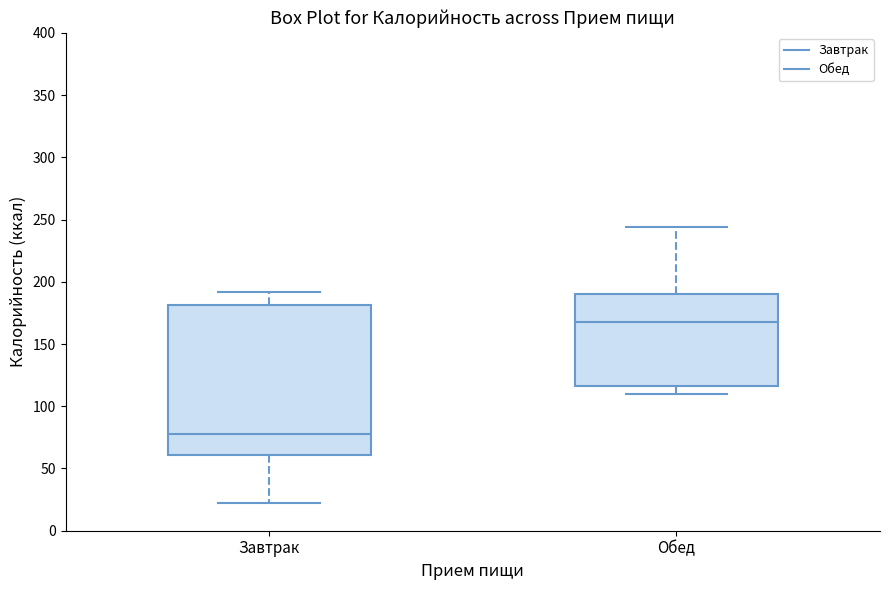

Comparing the boxes themselves (not the whiskers), which one is the tallest?

Завтрак